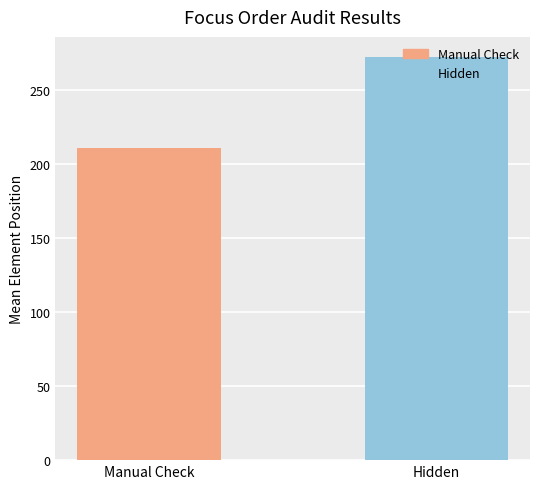

Which category has the highest value across all series?

Hidden